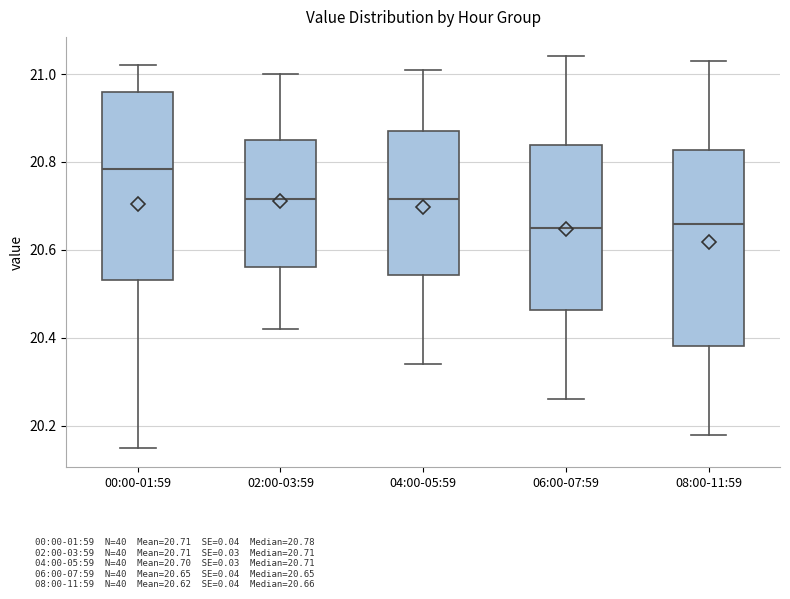

Where does the median line of the box for 06:00-07:59 sit on the y-axis? The values are not printed on the chart, so give them approximately, as read against the axis.

20.66